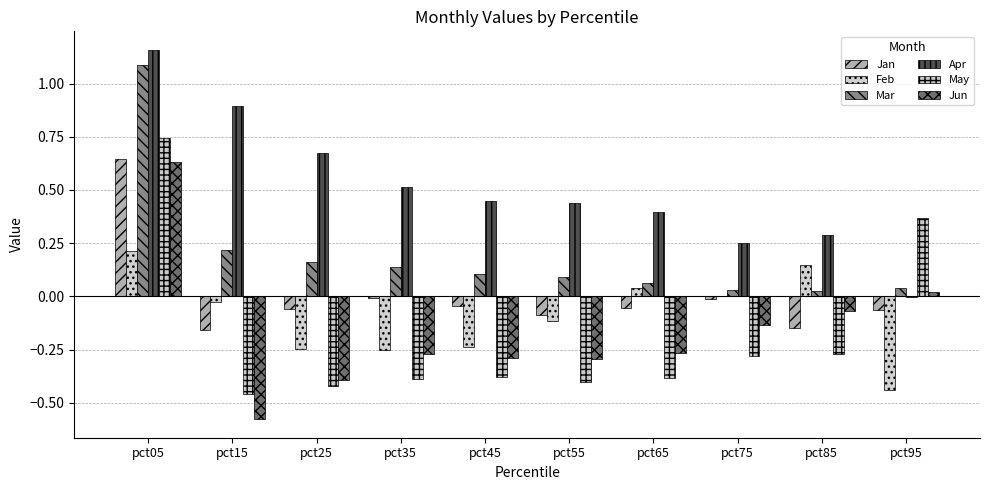

How many data points does each series have?

10